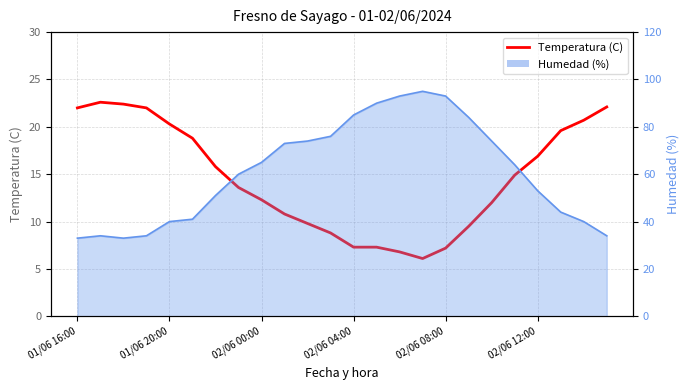

Does the chart have visible grid lines?

Yes